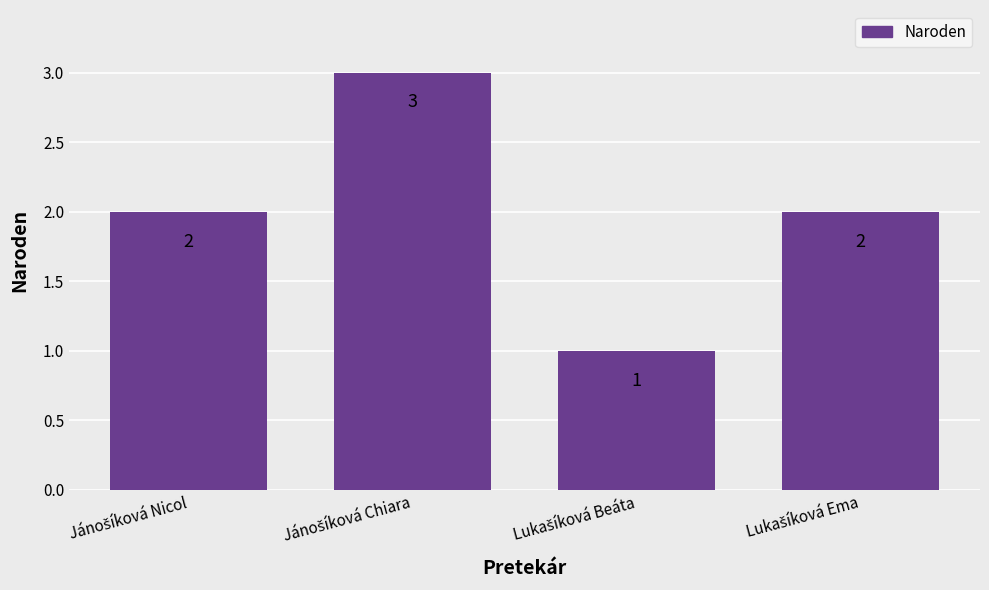

How many values are between 2 and 3?

3